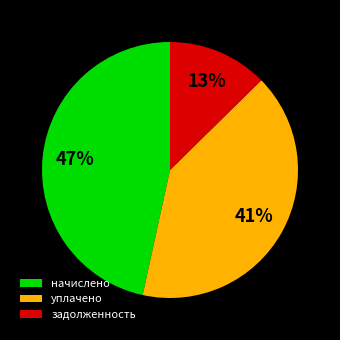

What is the ratio of the value at уплачено to the value at начислено?

0.9